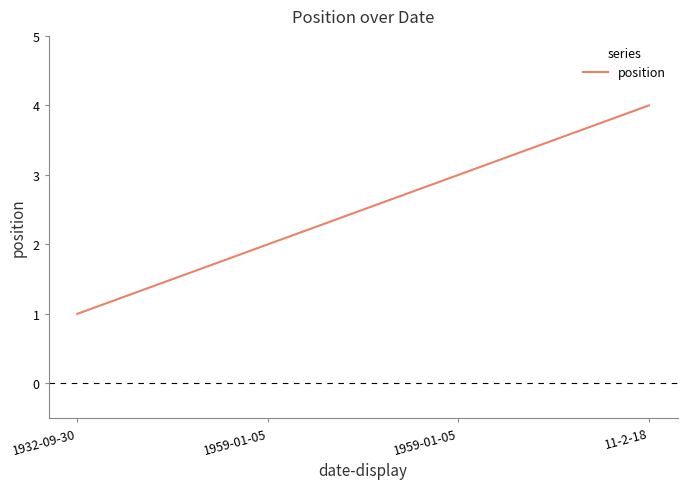

Does the chart have visible grid lines?

No